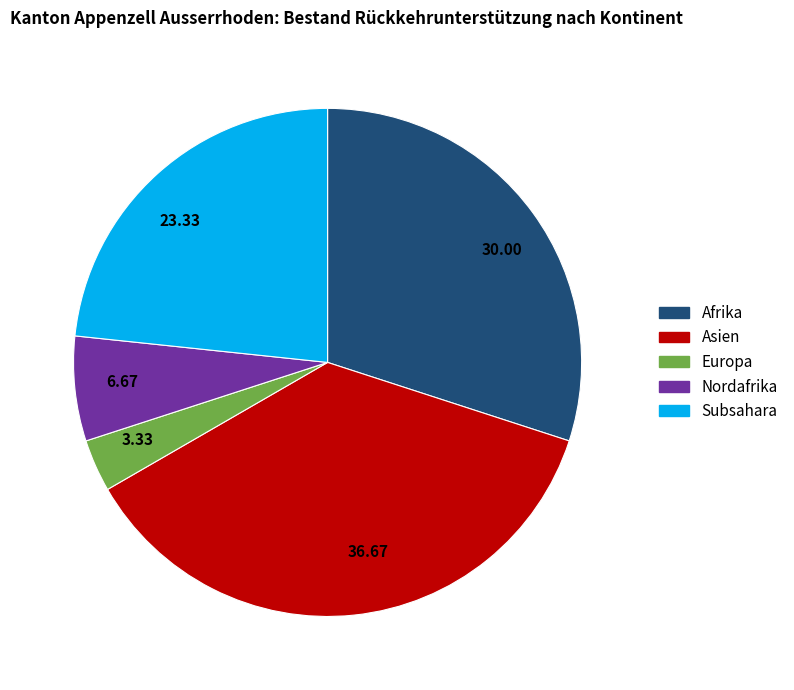

Rank the categories by value from highest to lowest.

36.67, 30.00, 23.33, 6.67, 3.33